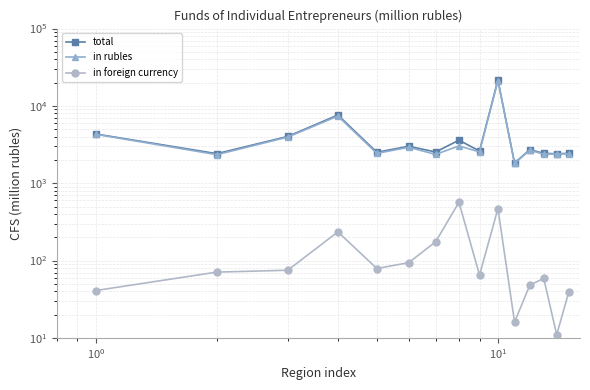

Which series has the widest spread of values?

total